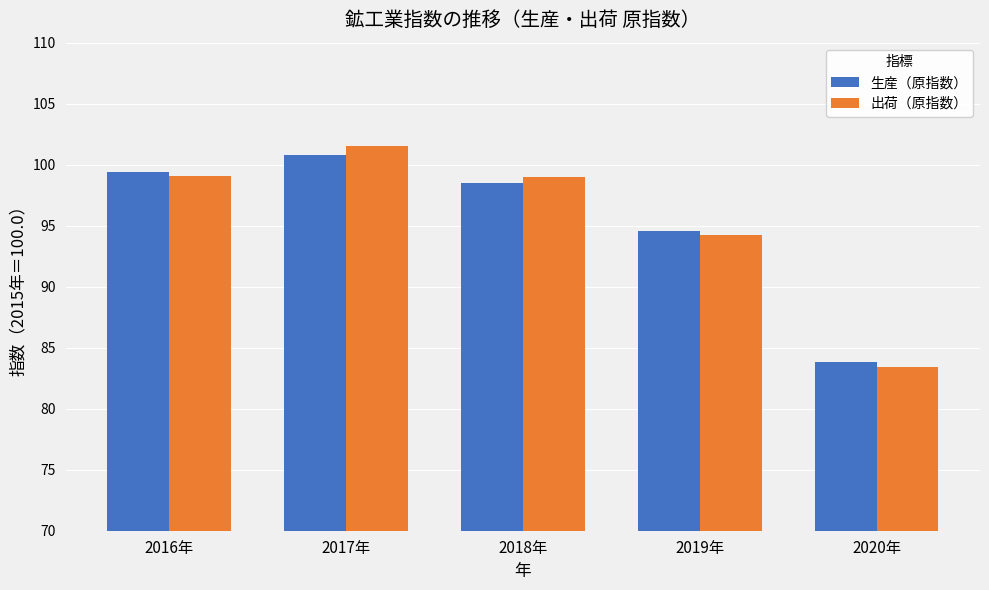

What are all the series names shown in the legend?

生産（原指数）, 出荷（原指数）